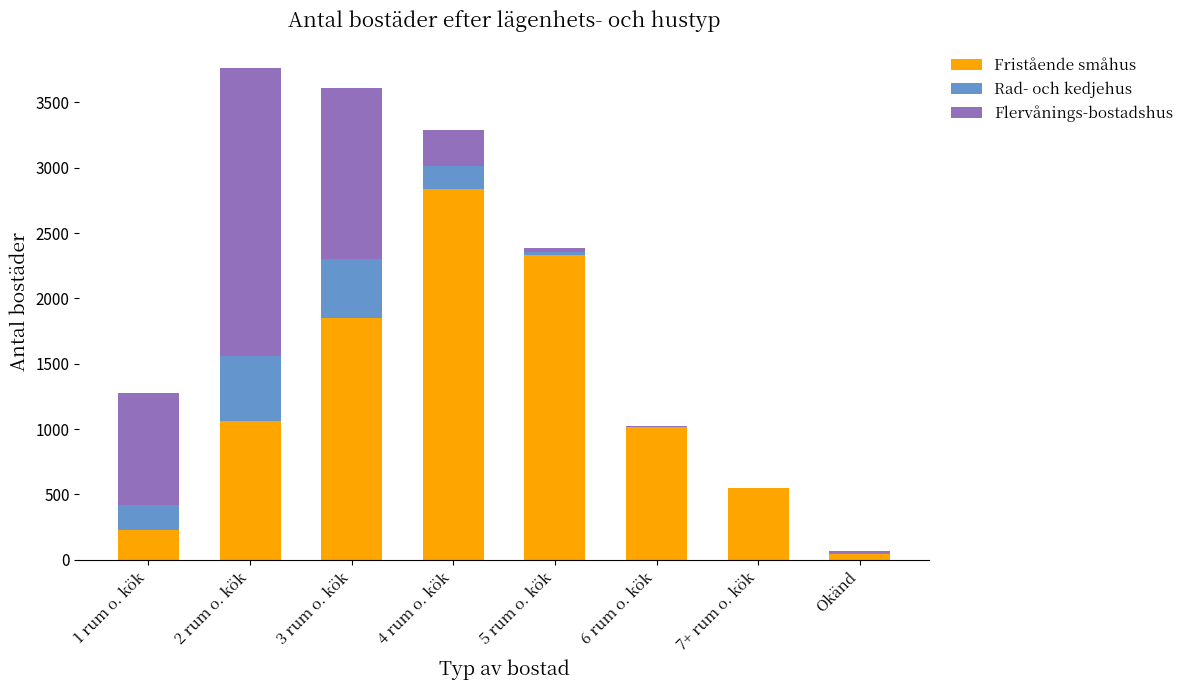

What is the highest value of the Fristående småhus series?

2839